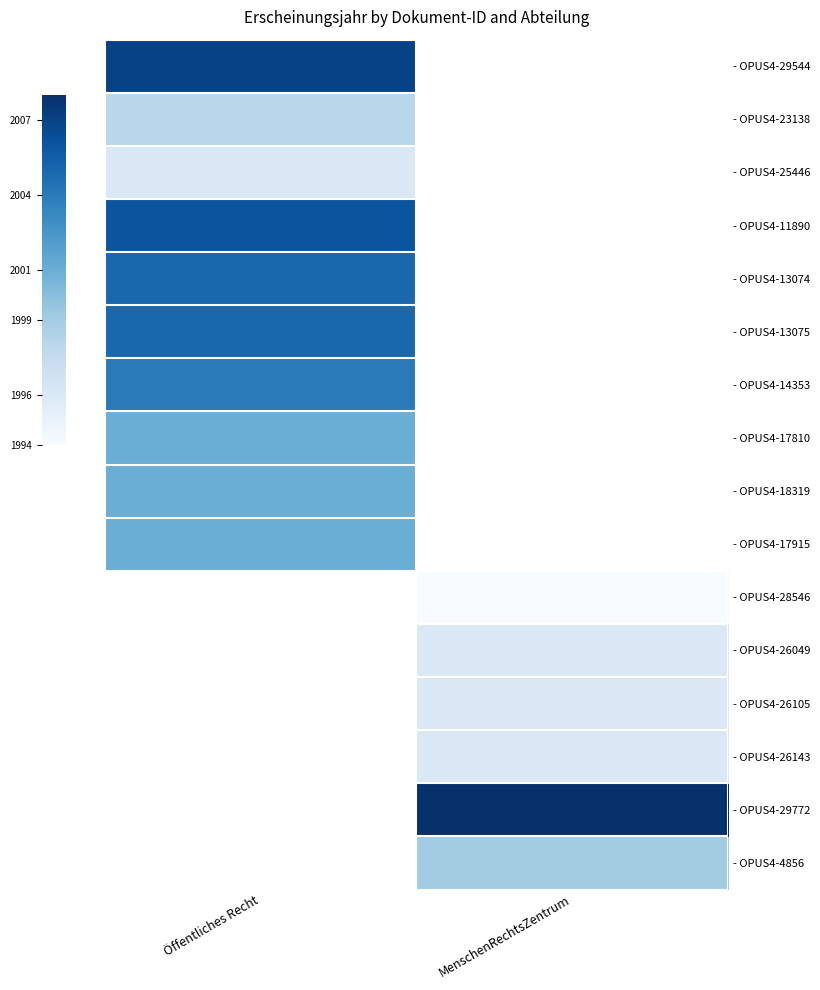

Between Öffentliches Recht and MenschenRechtsZentrum, which is larger?

MenschenRechtsZentrum